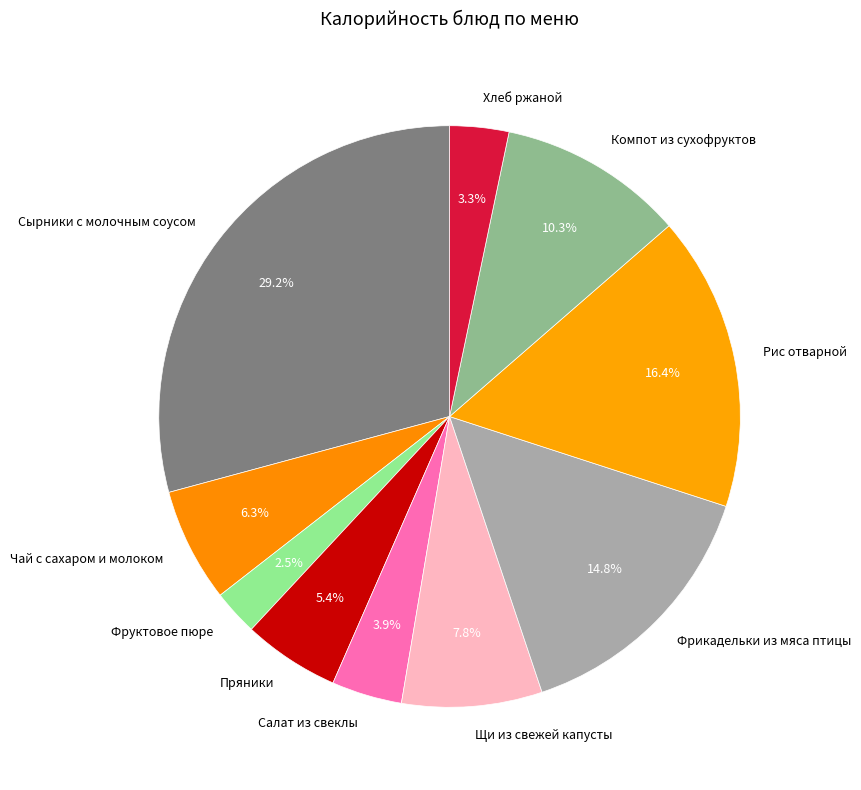

Which has a higher value, Салат из свеклы or Рис отварной?

Рис отварной